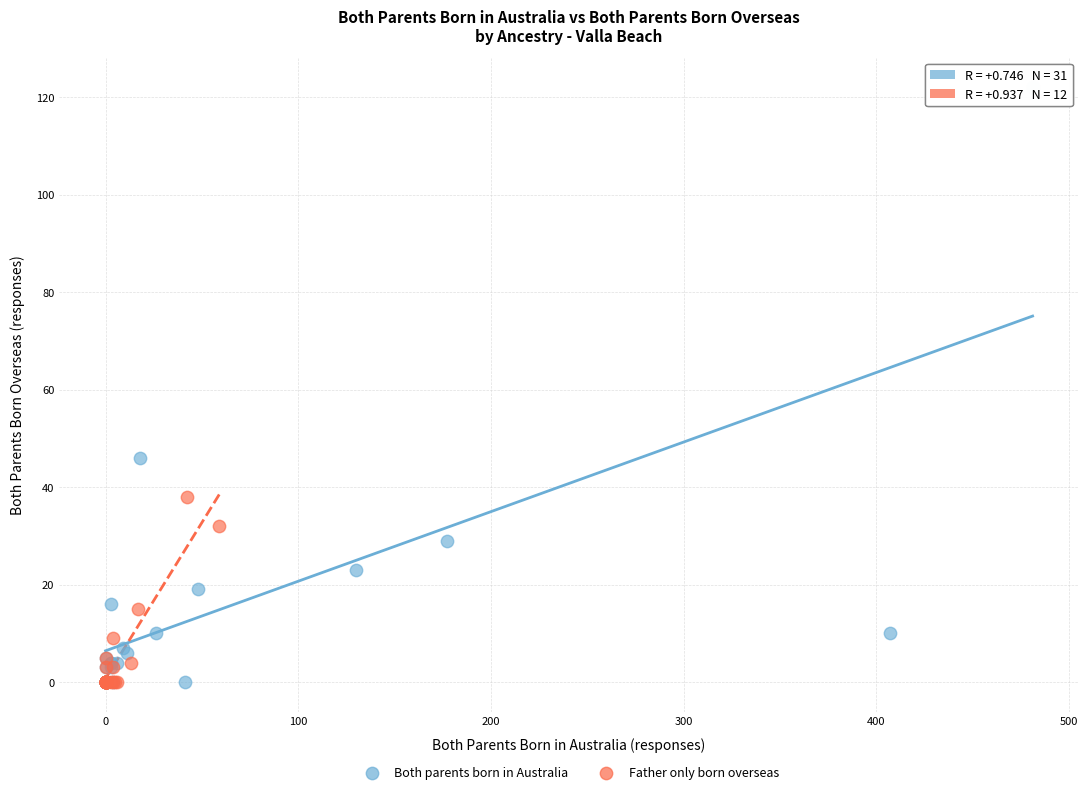

Which series contains the highest Y value?

Both parents born in Australia